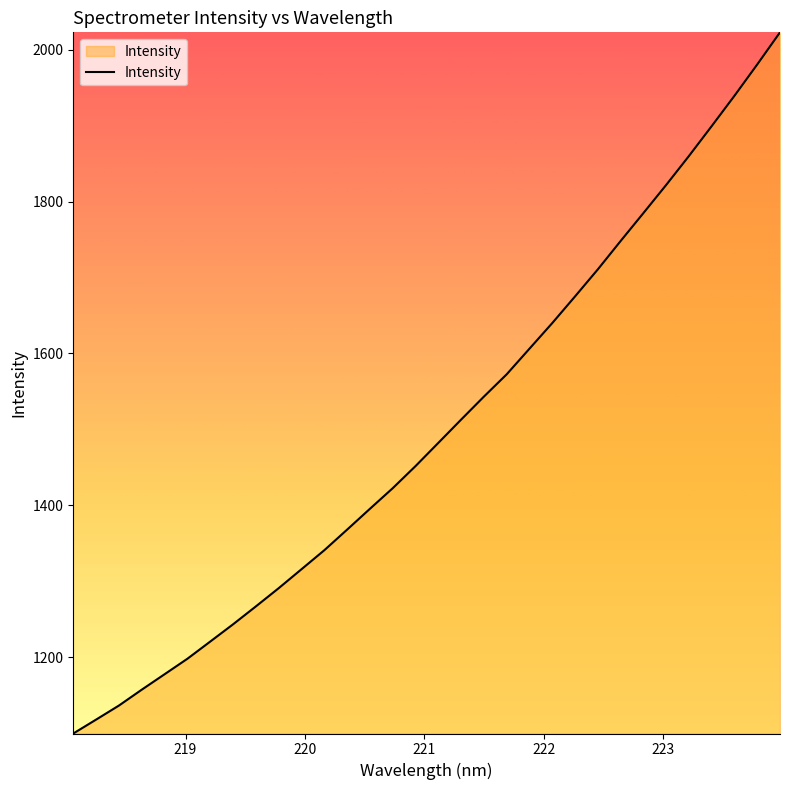

What is the minimum value shown in the chart?

1099.3